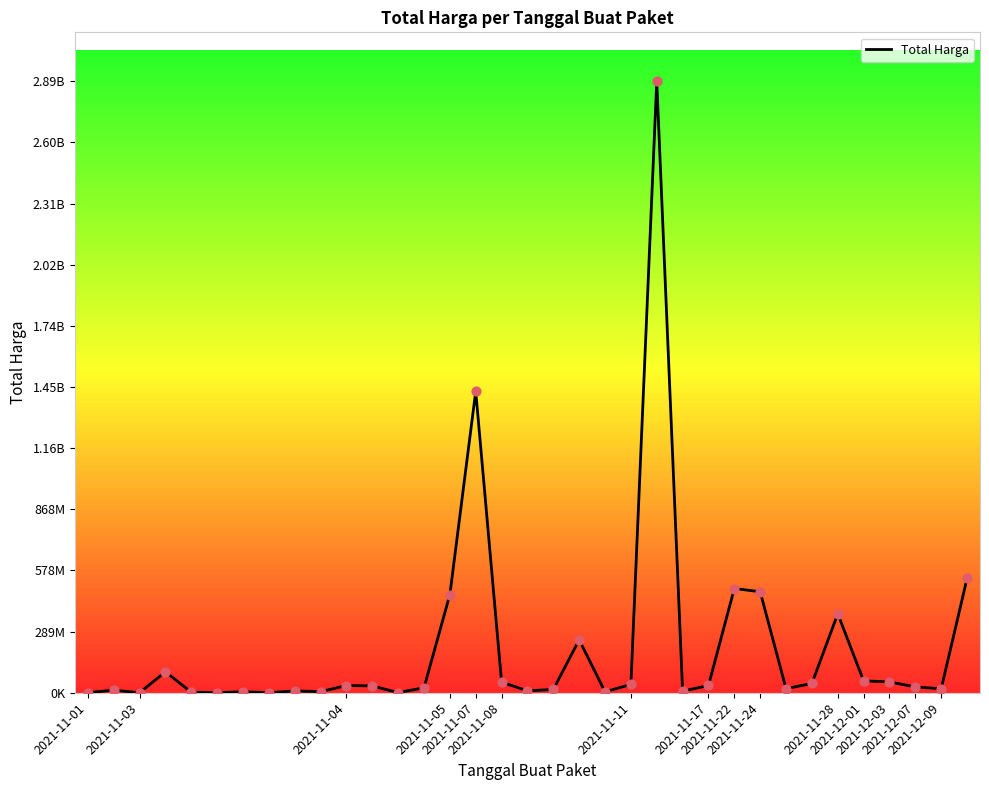

Is this an area chart (filled region under the line)?

No